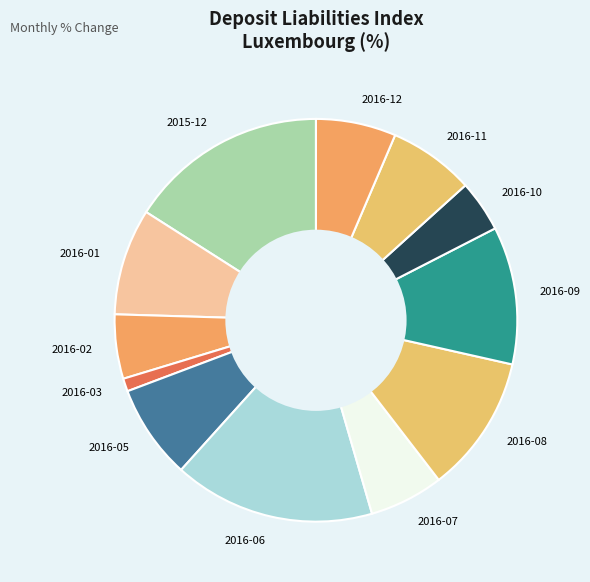

What is the smallest slice in the pie chart?

2016-03